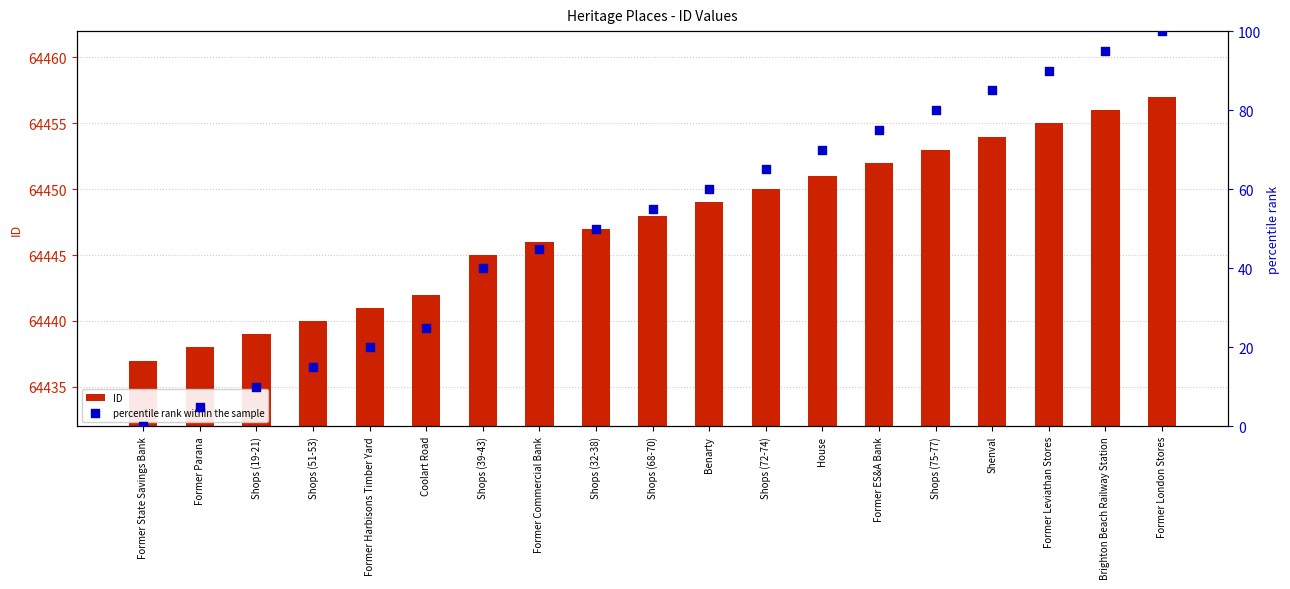

Which series has the largest total across all categories?

ID